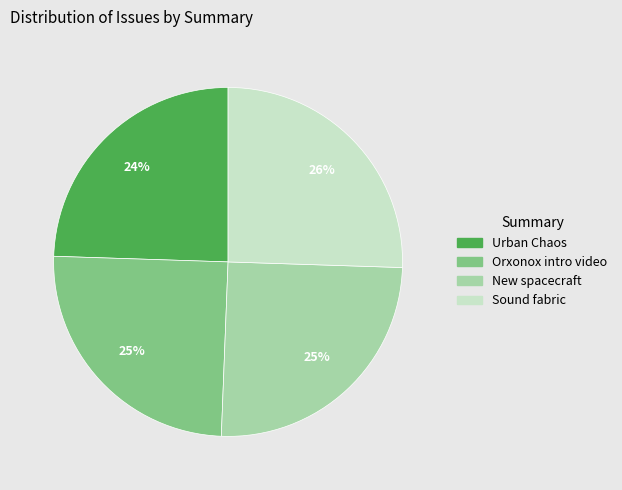

Does any single category account for the majority?

No